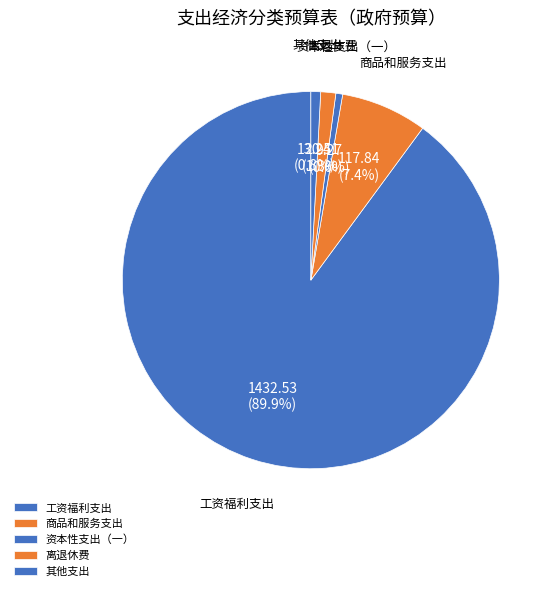

What is the largest slice in the pie chart?

工资福利支出